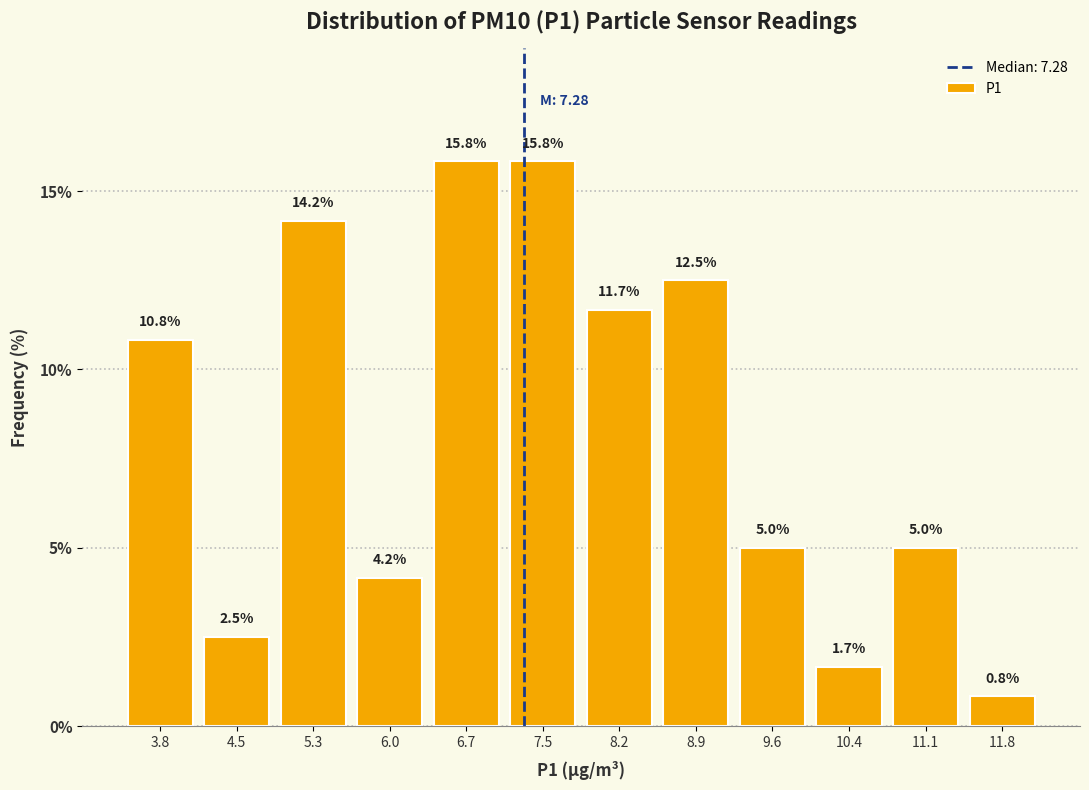

Reading left to right, transcribe this chart: for each bar, give the range it covers on the x-axis and its height. The bar edges are not printed on the chart, so give them approximately, as read against the axis.

3.5 to 4.2: 10.8
4.2 to 4.9: 2.5
4.9 to 5.6: 14.2
5.6 to 6.4: 4.2
6.4 to 7.1: 15.8
7.1 to 7.8: 15.8
7.8 to 8.6: 11.7
8.6 to 9.3: 12.5
9.3 to 10.0: 5.0
10.0 to 10.7: 1.7
10.7 to 11.5: 5.0
11.5 to 12.2: 0.8